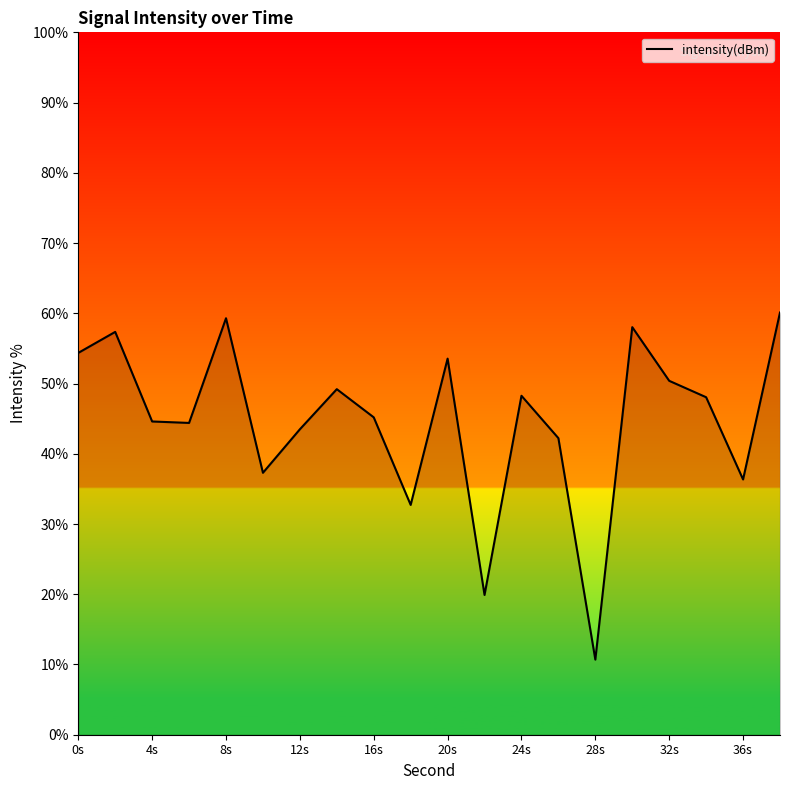

What is the minimum value shown in the chart?

10.7